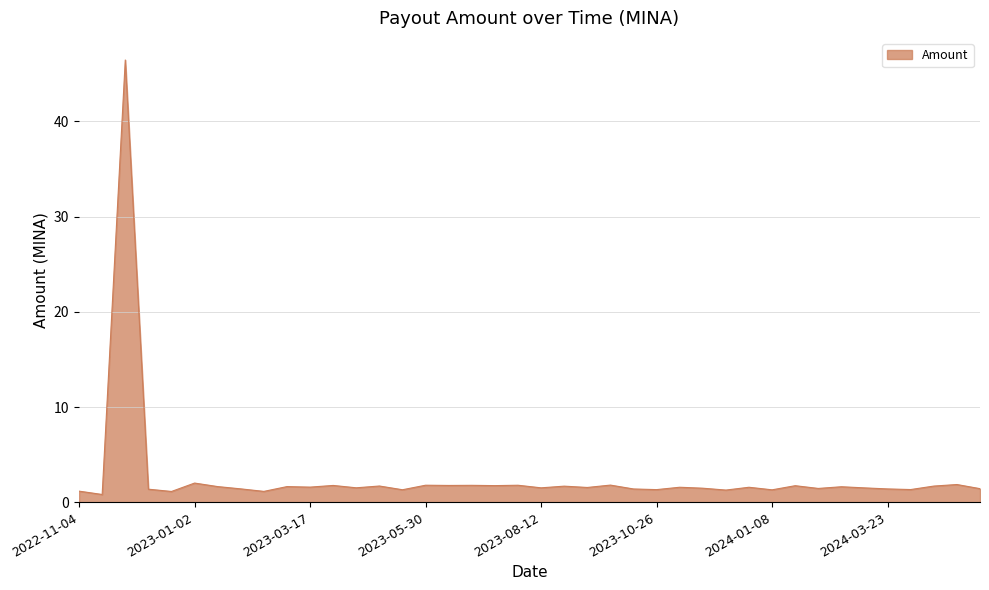

What is the greatest value displayed?

46.5